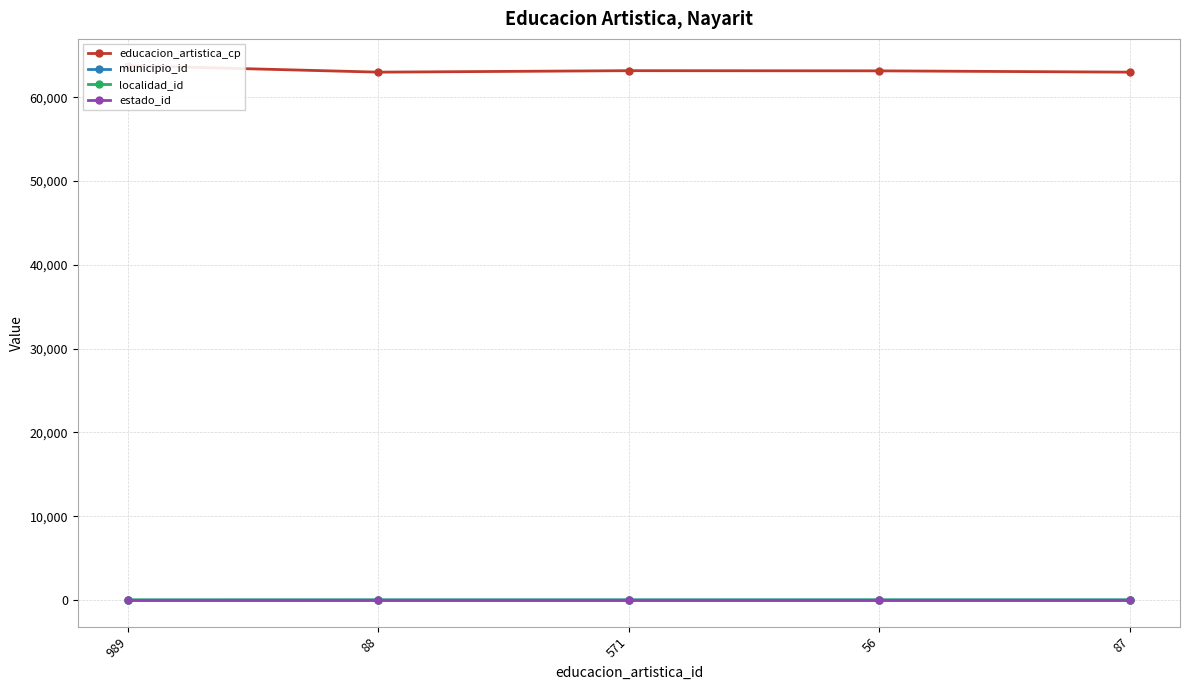

How many lines are shown in the chart?

4